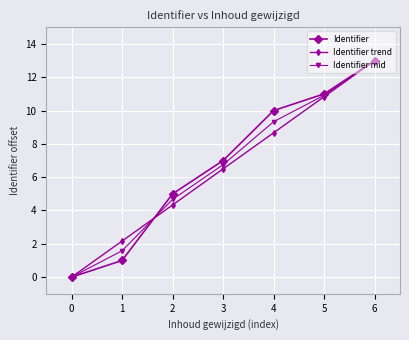

Which series changed the most between 2 and 4?

Identifier